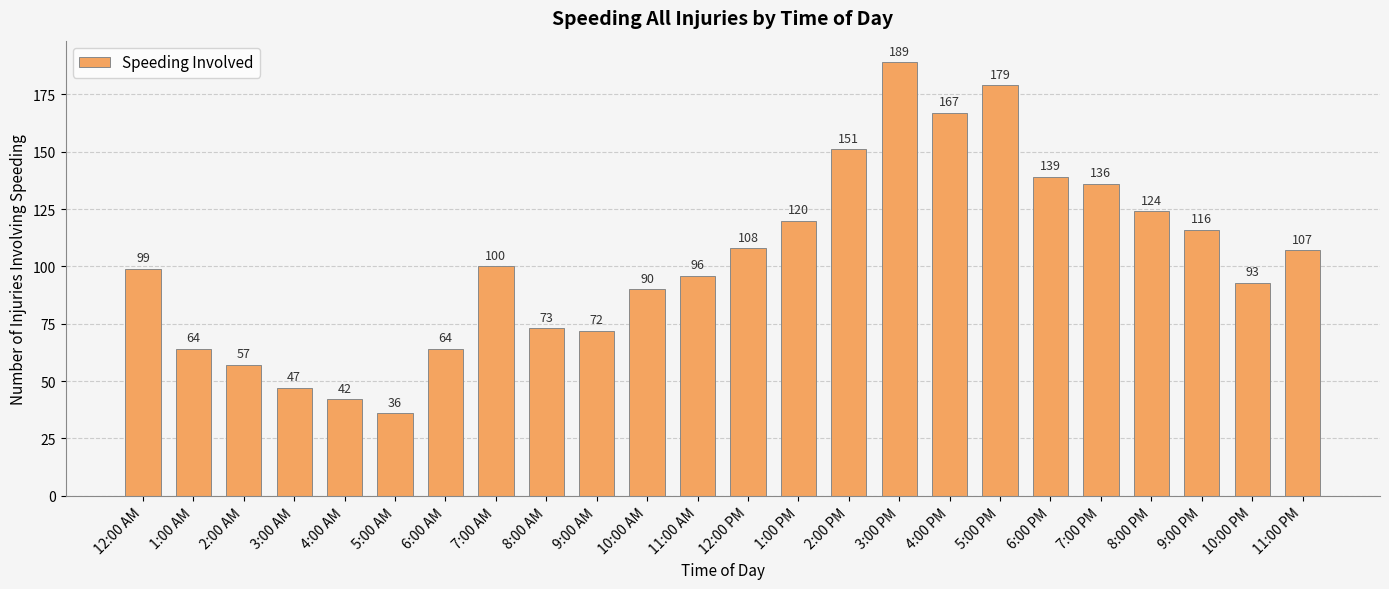

How many series are shown in this chart?

1